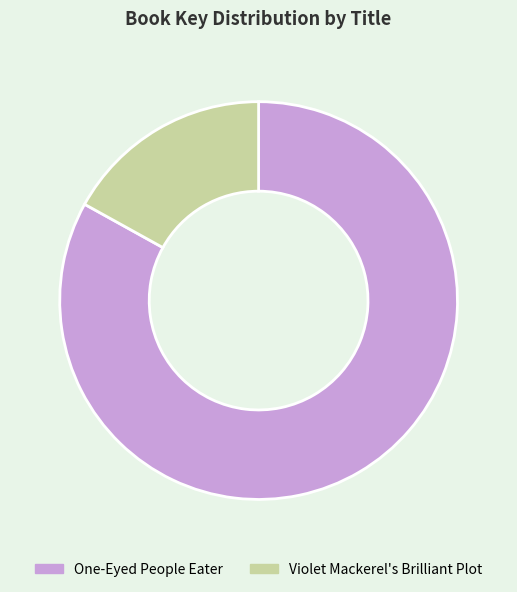

Approximately how many times larger is the value at Violet Mackerel's Brilliant Plot compared to One-Eyed People Eater?

0.2